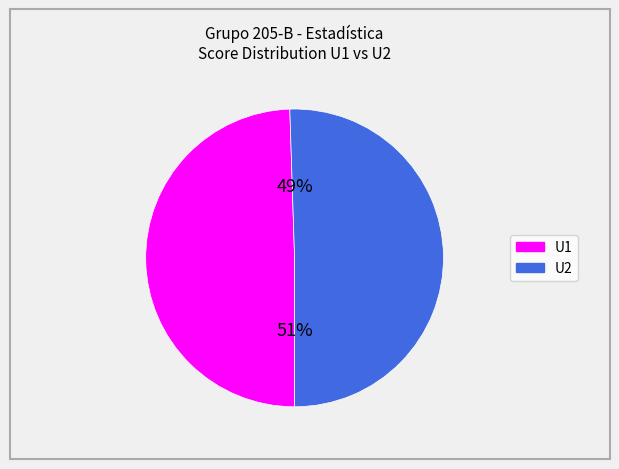

Is 8 the majority of the pie?

No